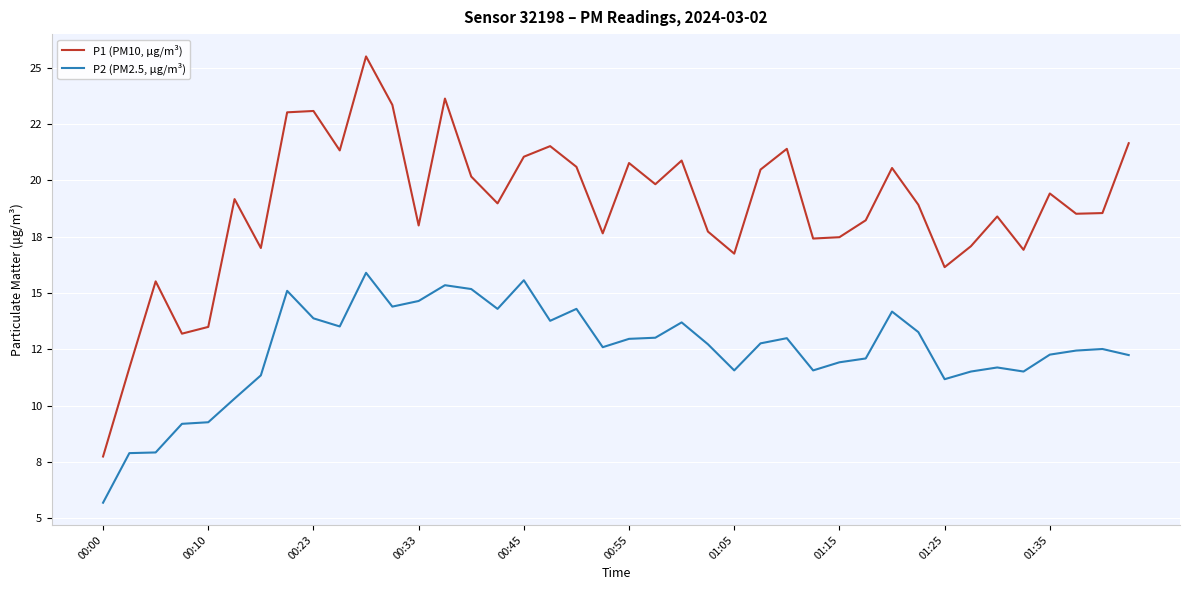

What are all the series names shown in the legend?

P1 (PM10, µg/m³), P2 (PM2.5, µg/m³)